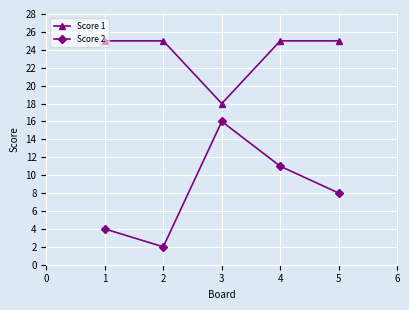

What is the value of the Score 2 point at the 5th from the left?

8